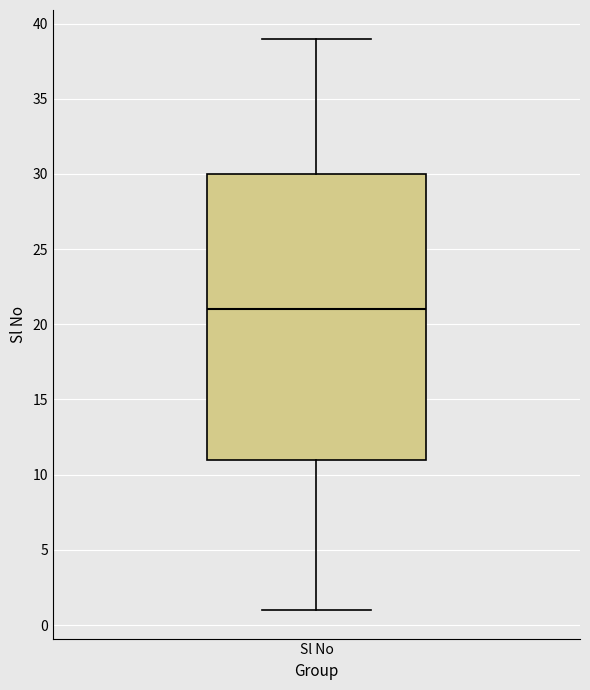

Transcribe this box plot: give where the median line is, the range the box spans, and where the two whiskers end, as read against the y-axis. The values are not printed on the chart, so give them approximately, as read against the axis.

median 21, box 11 to 30, whiskers 1 to 39